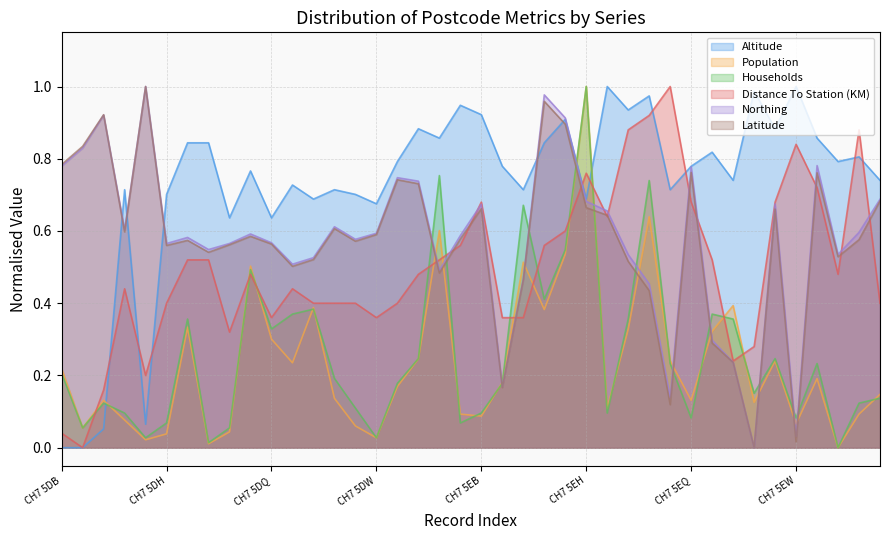

How many data points in Northing are above 0?

39